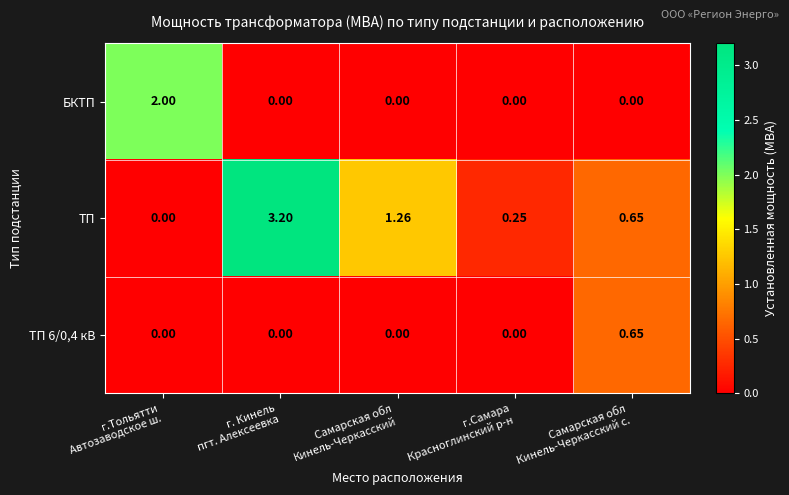

Which series has the largest range (max minus min)?

ТП